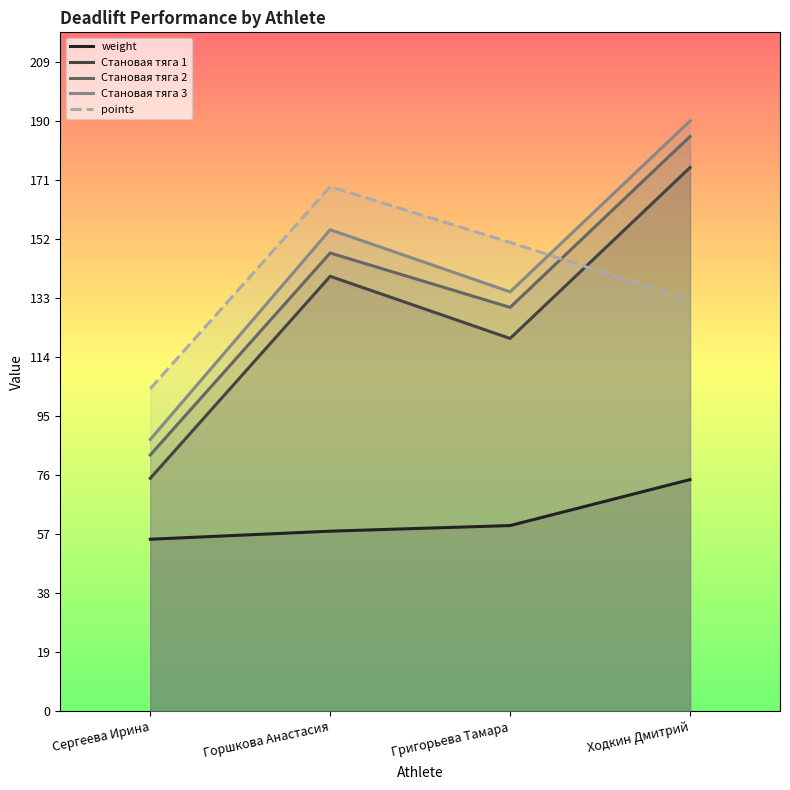

What is the lowest value of the Становая тяга 2 series?

82.5